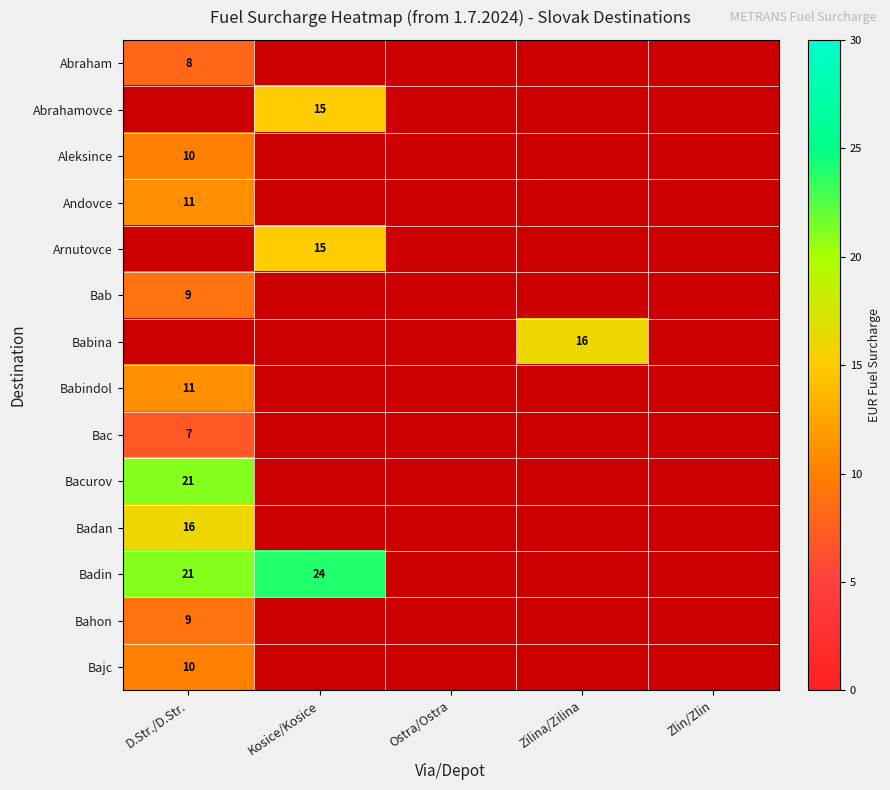

Which series has the widest spread of values?

Badin